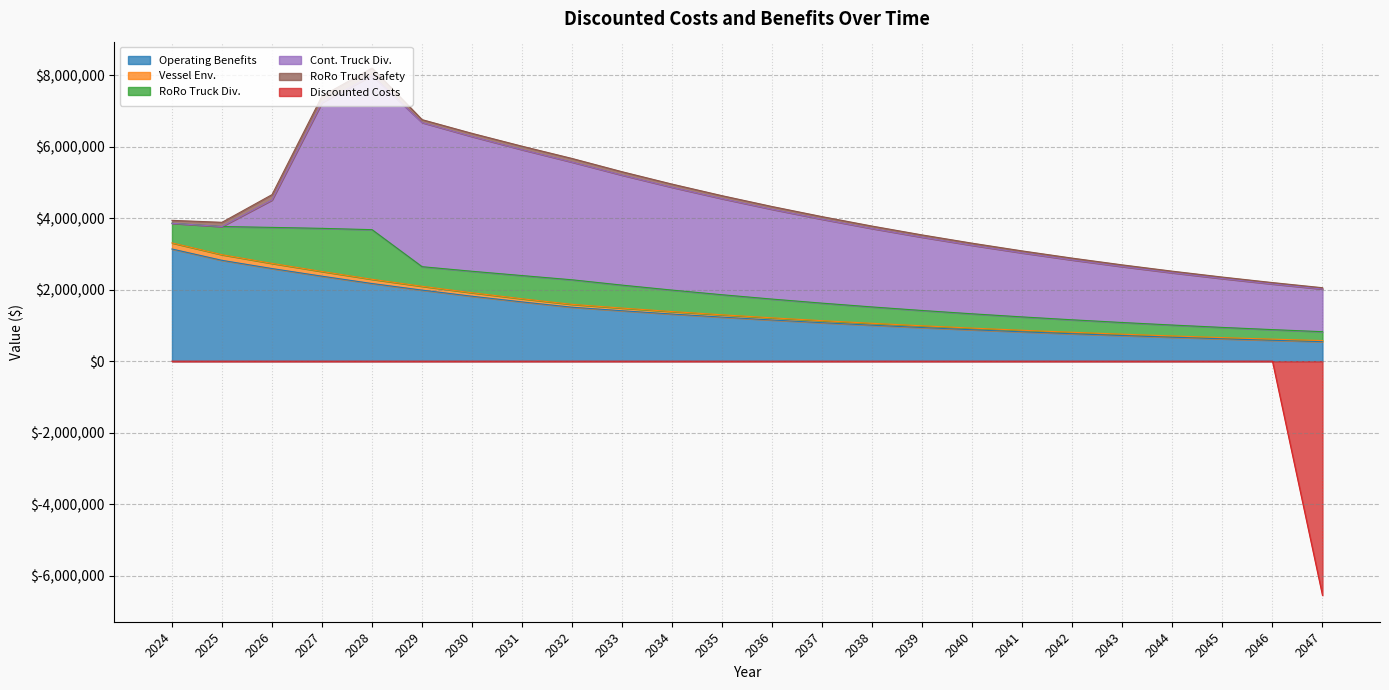

True or false: Operating Benefits and Discounted Costs intersect in this chart.

False